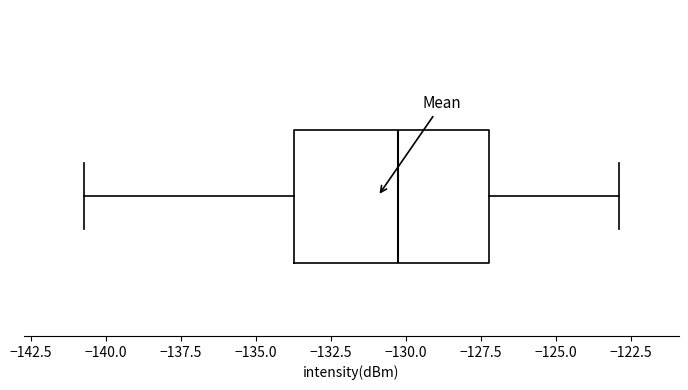

Where does the left whisker of the box end on the x-axis? The values are not printed on the chart, so give them approximately, as read against the axis.

-141.0